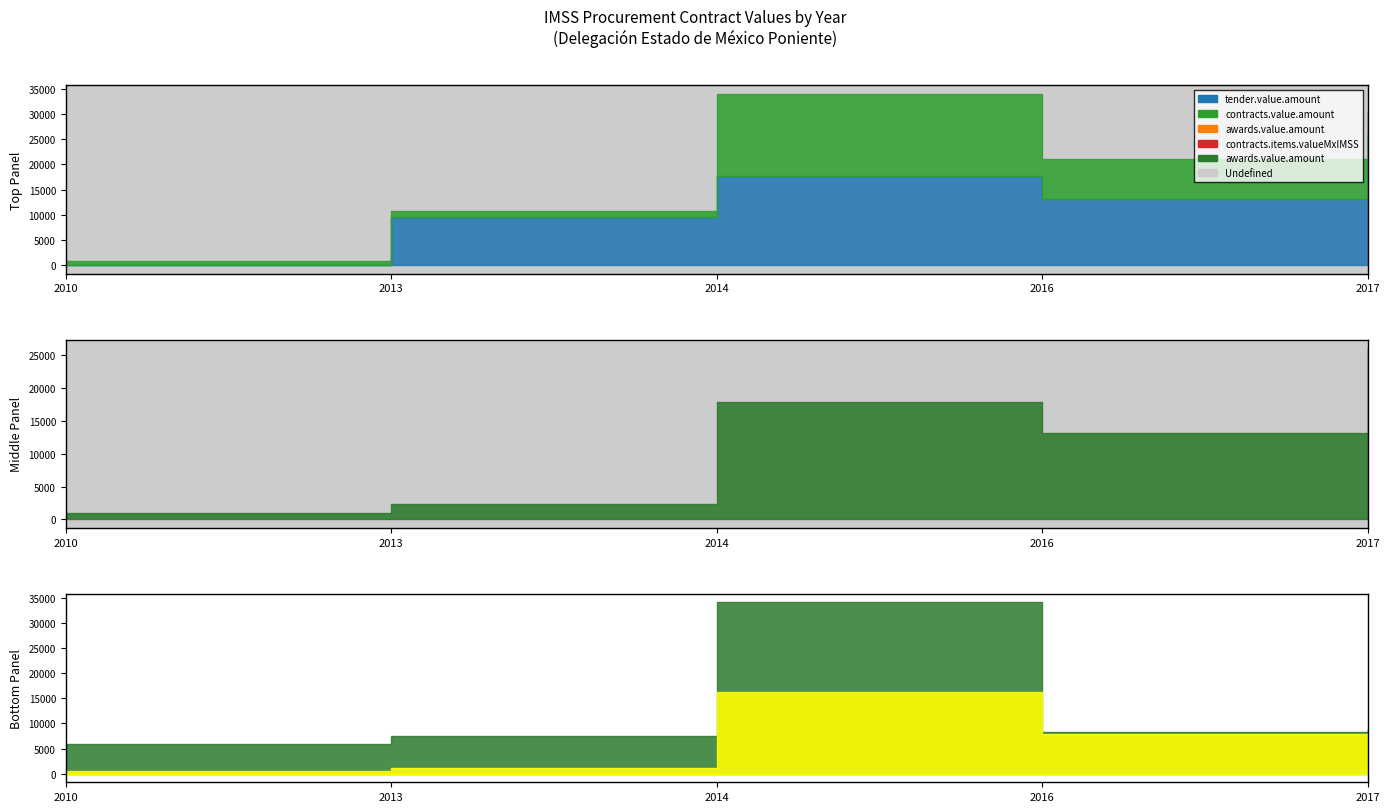

Which series has the largest total across all categories?

tender.value.amount